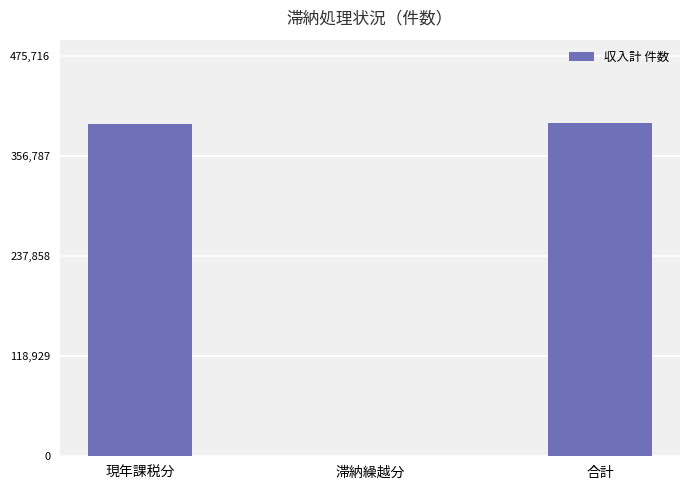

What is the sum of the values at 合計 and 現年課税分?

792007